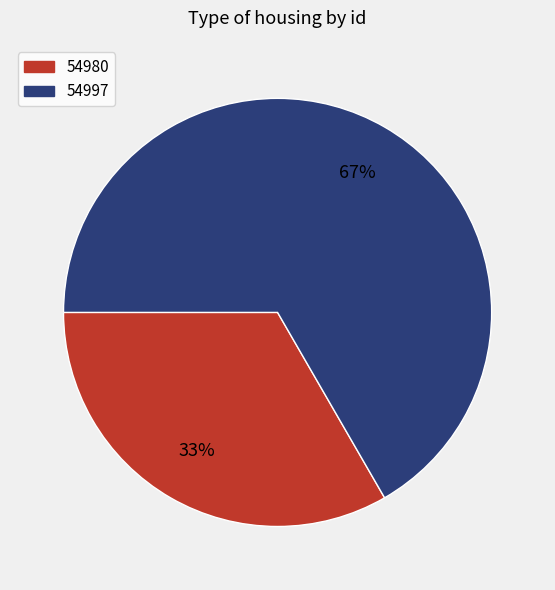

The 54980 slice represents 33% of the pie. True or false?

True